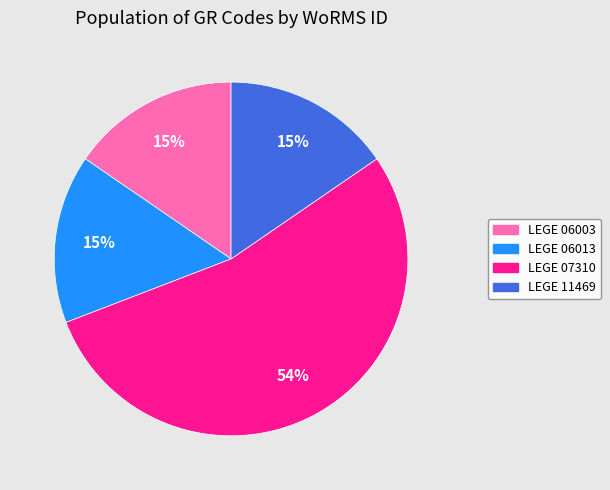

What is the largest slice in the pie chart?

LEGE 07310